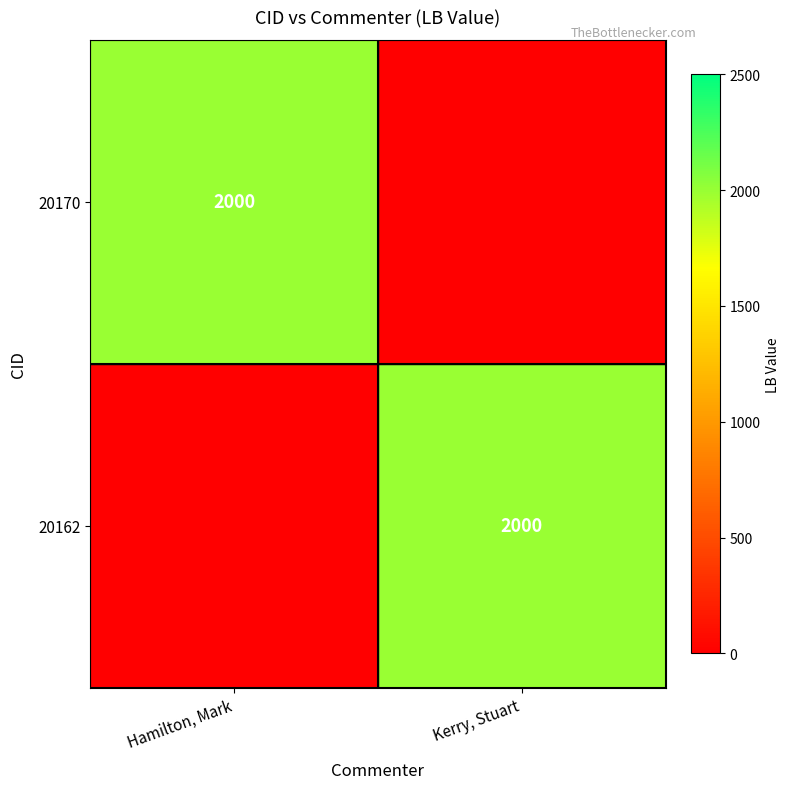

True or false: 20170 has a value of 2000 at Hamilton, Mark.

True